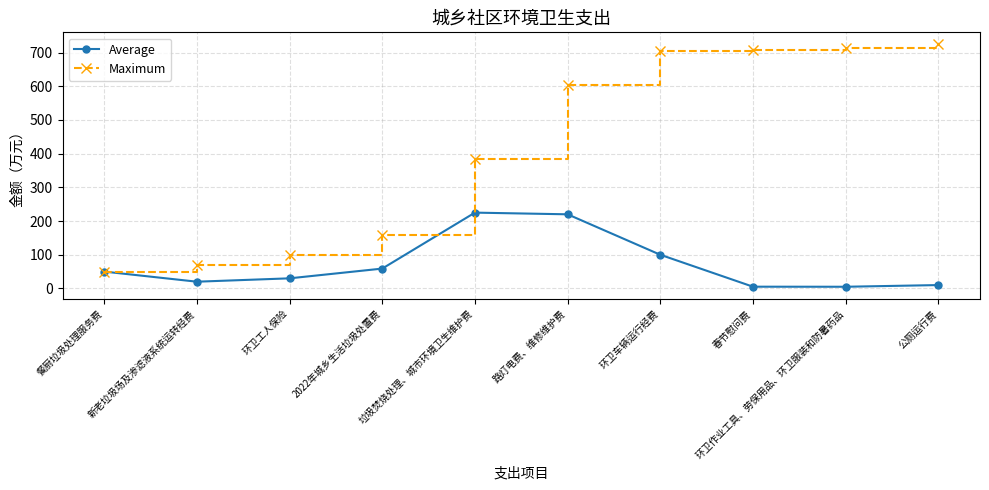

Which category has the lowest value in the Maximum series?

餐厨垃圾处理服务费